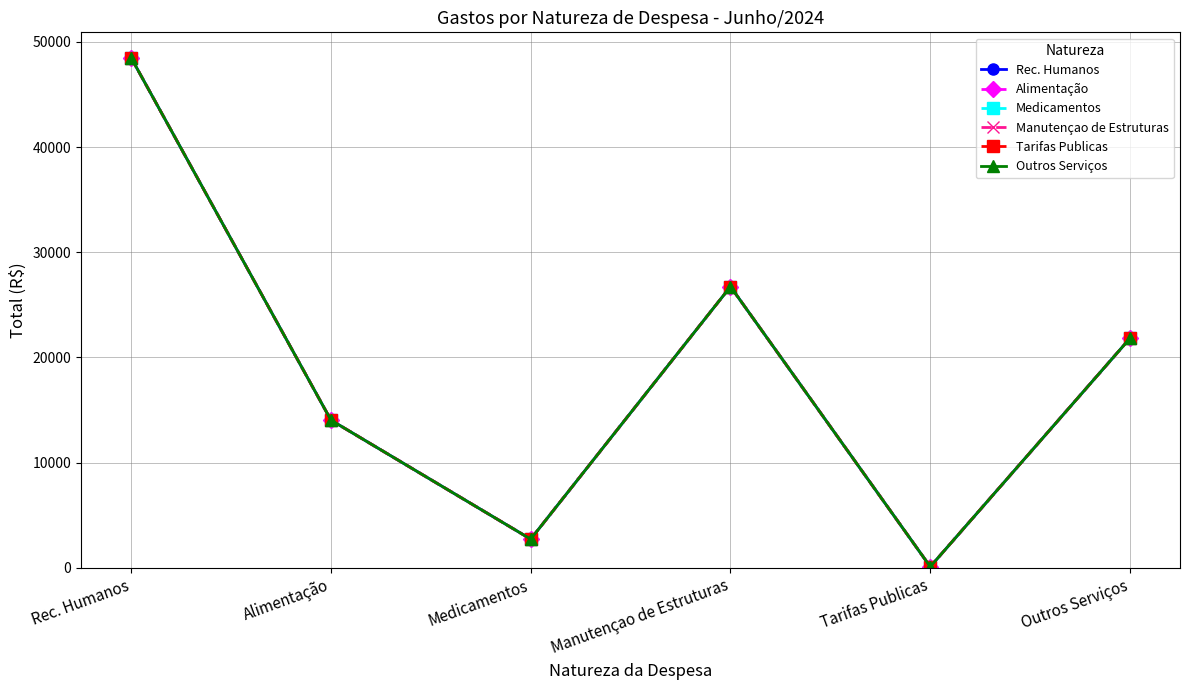

What position from the right is Outros Serviços?

1